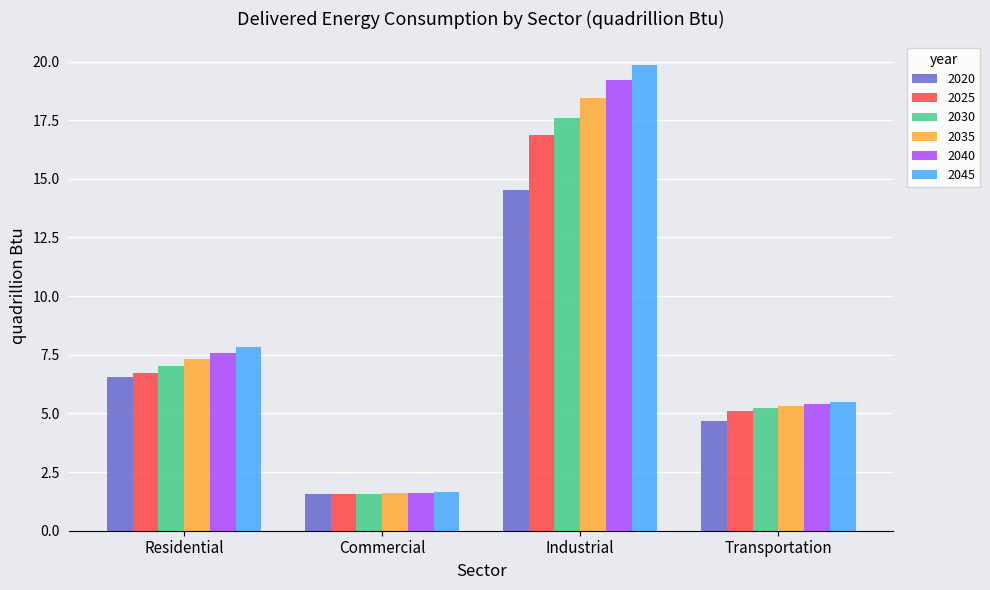

Reading left to right, transcribe all the data shown in this chart.

2020: 6.5	1.6	14.5	4.7
2025: 6.7	1.6	16.8	5.1
2030: 7.0	1.6	17.6	5.2
2035: 7.3	1.6	18.5	5.3
2040: 7.6	1.6	19.2	5.4
2045: 7.8	1.6	19.9	5.5